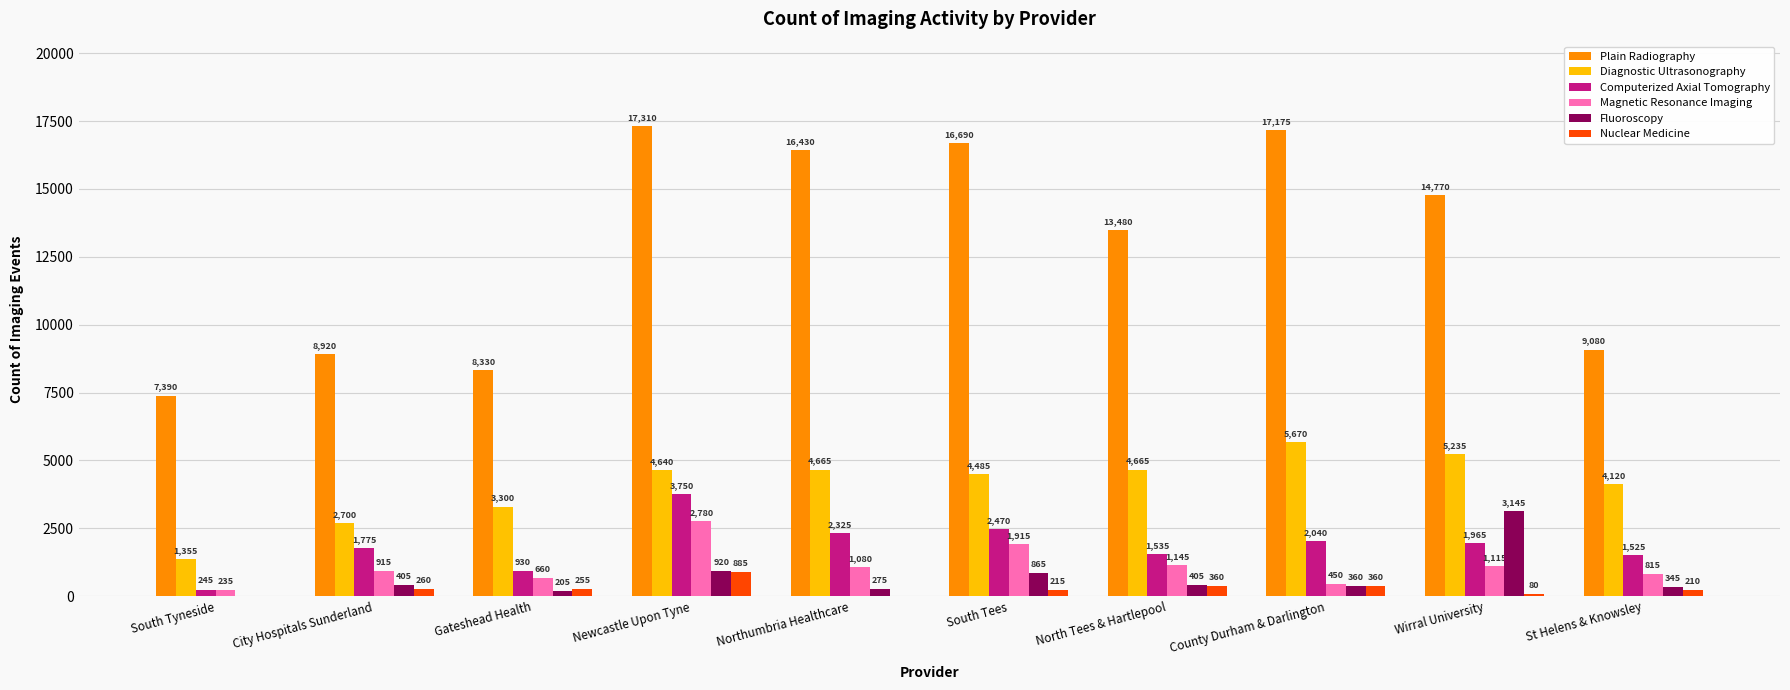

What is the sum of the Plain Radiography values at St Helens & Knowsley and City Hospitals Sunderland?

18000